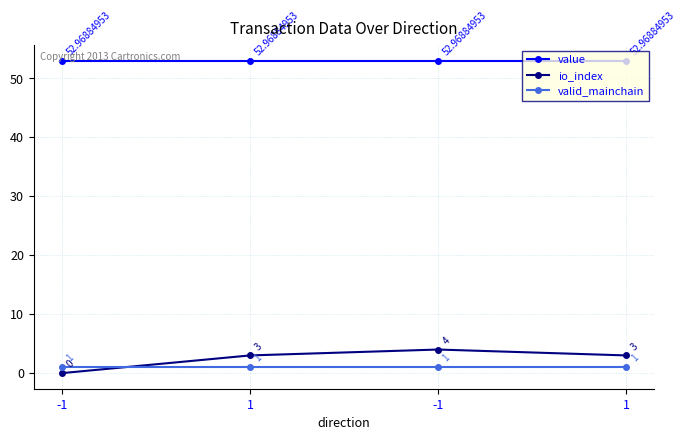

What are all the series names shown in the legend?

value, io_index, valid_mainchain